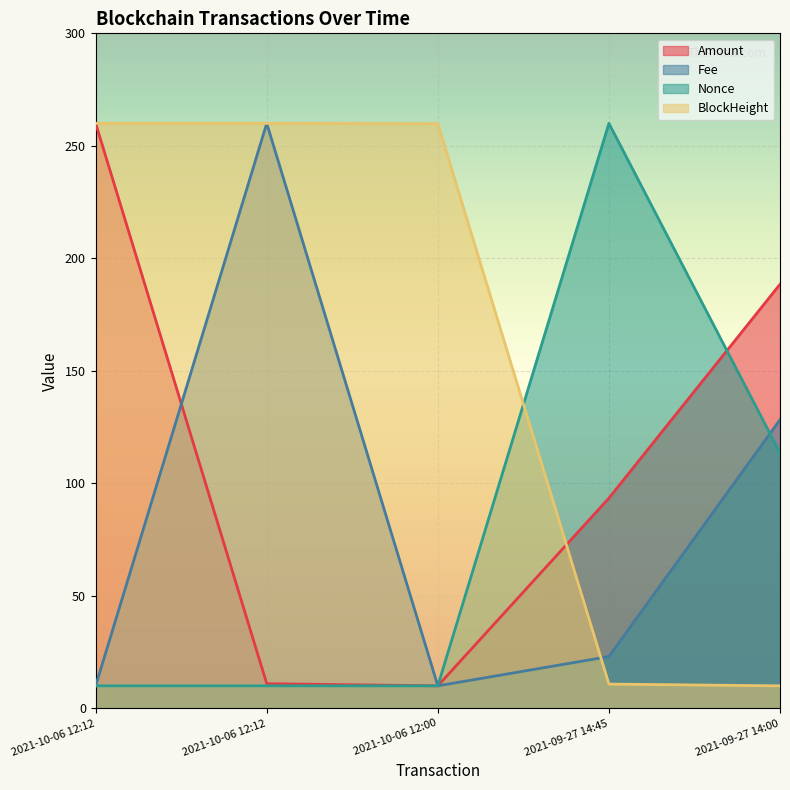

Is it true that Amount equals 410.8 at 2021-10-06 12:12?

False